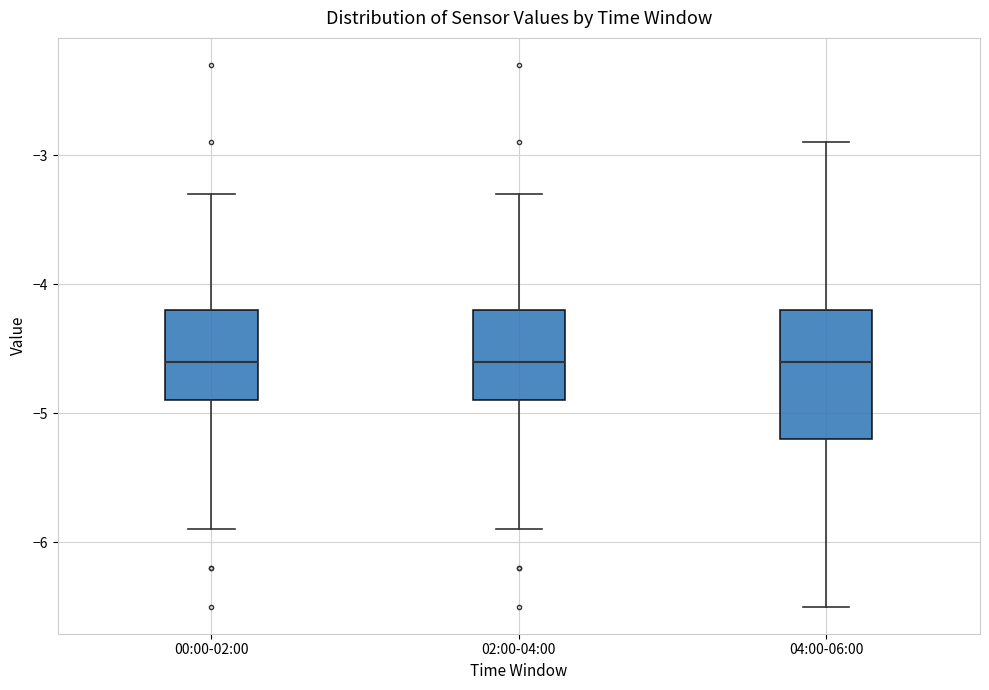

Which box is the tallest, from its lower edge to its upper edge?

04:00-06:00